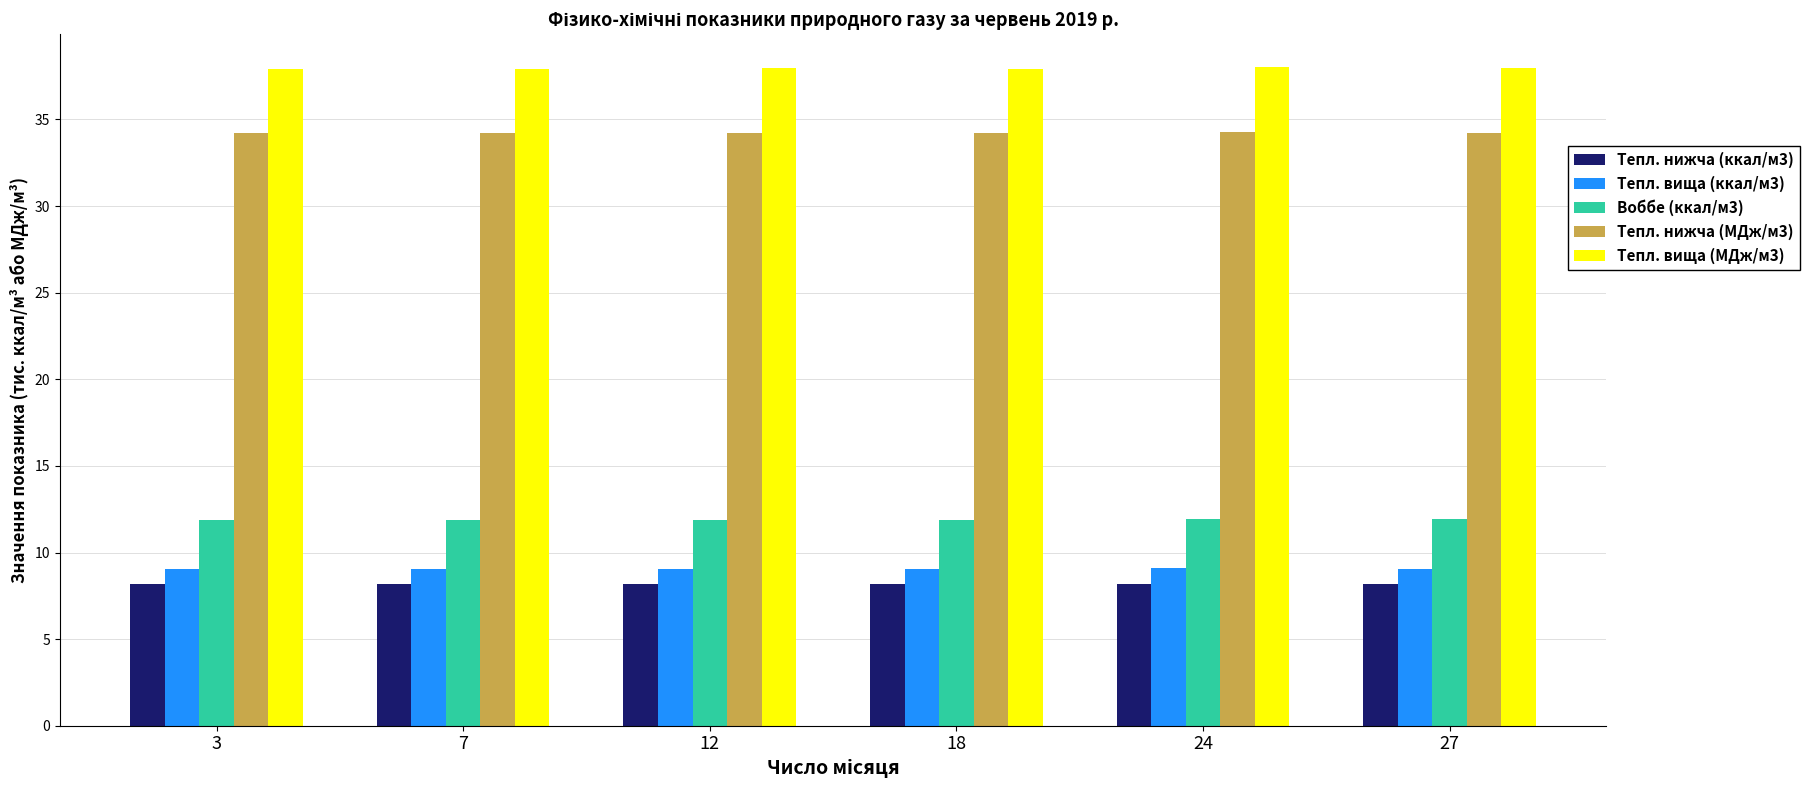

How many data points does each series have?

6